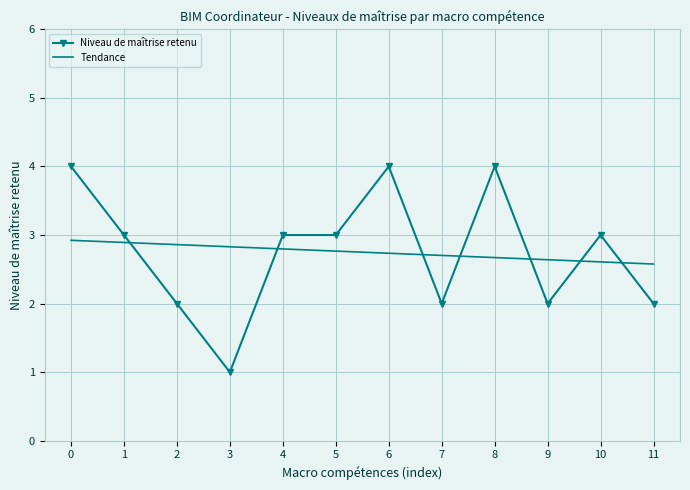

Is the value of Niveau de maîtrise retenu at 5 greater than the value of Tendance at 10?

Yes